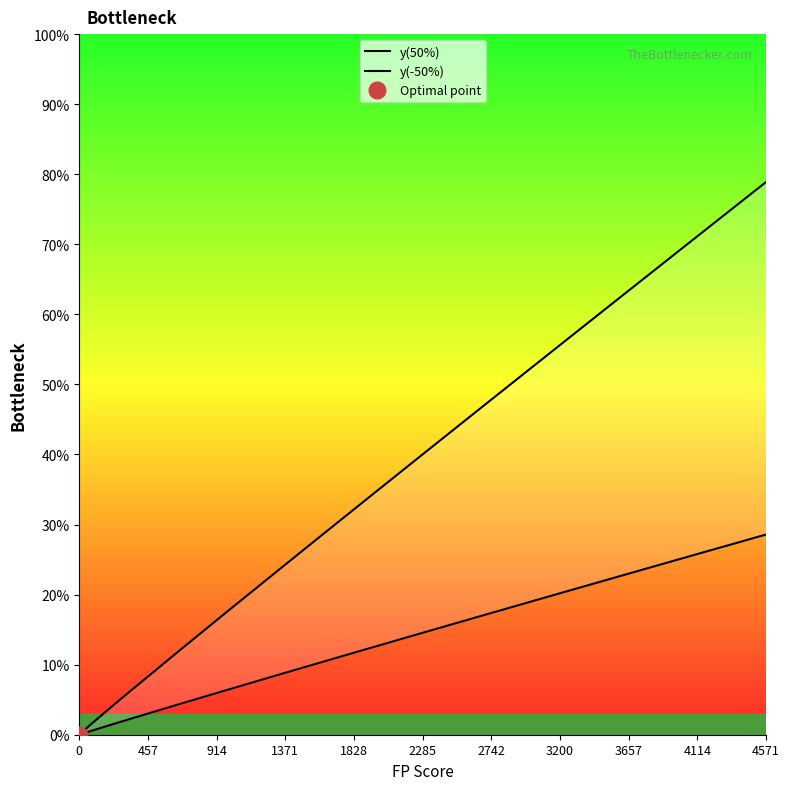

How many data points does each series have?

19